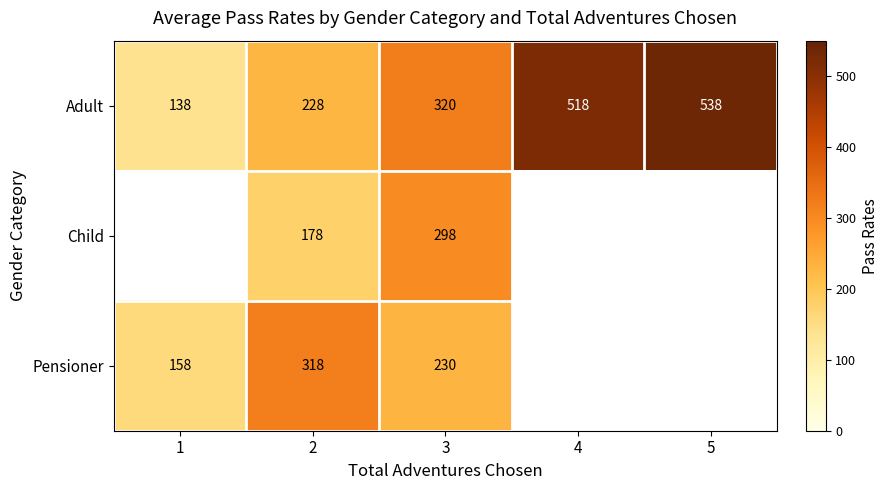

How many data points in Adult are less than 320?

2